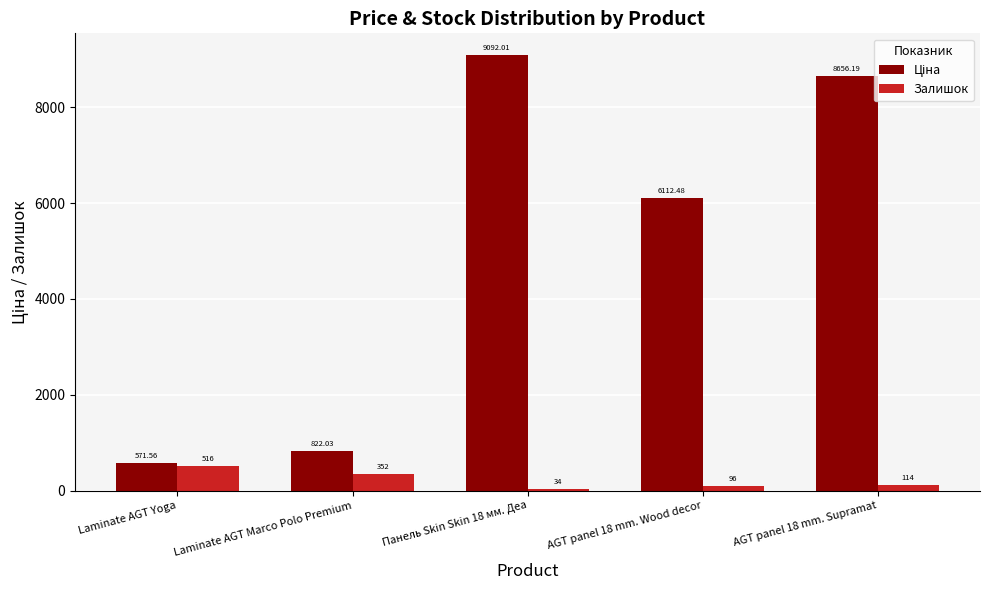

At which category is the sum across all series the highest?

Панель Skin Skin 18 мм. Деа